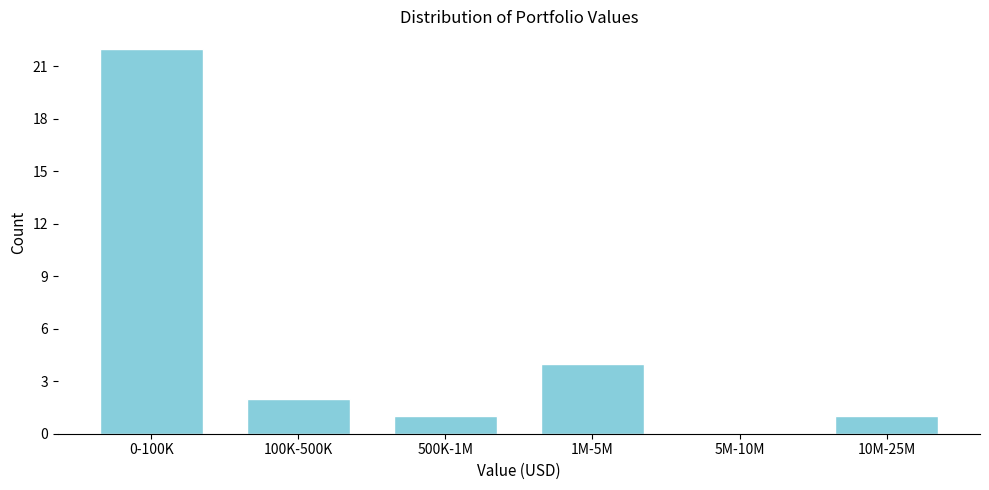

Reading right to left, transcribe all the data shown in this chart.

10M-25M=1	5M-10M=0	1M-5M=4	500K-1M=1	100K-500K=2	0-100K=22